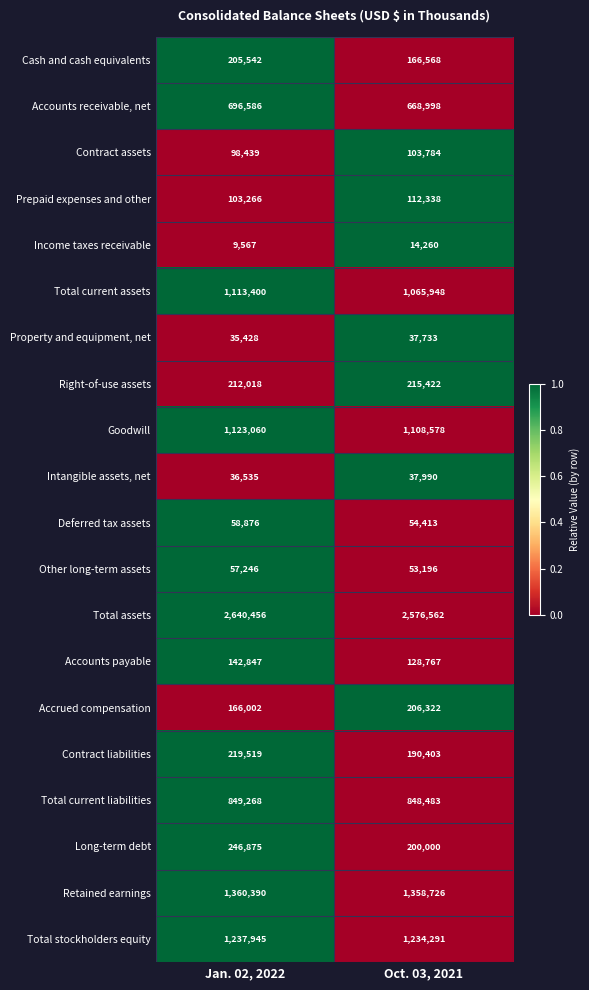

What is the difference between the Deferred tax assets values at Oct. 03, 2021 and Jan. 02, 2022?

4463